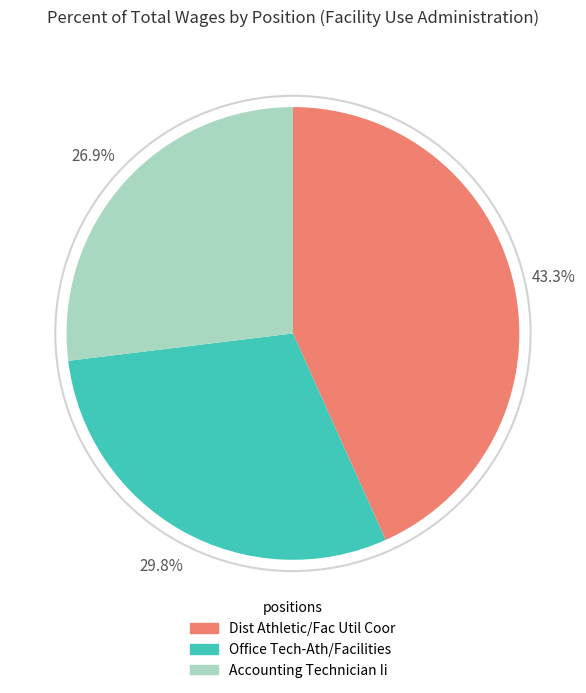

What is the ratio of the value at Dist Athletic/Fac Util Coor to the value at Accounting Technician Ii?

1.6